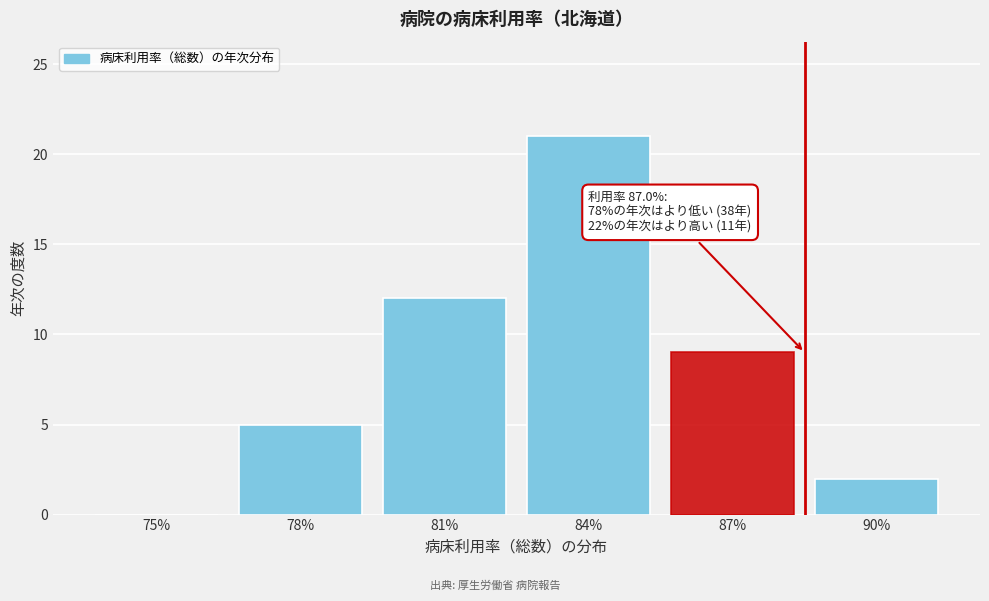

Reading left to right, extract all data points from this chart.

75%=0	78%=5	81%=12	84%=21	87%=9	90%=2